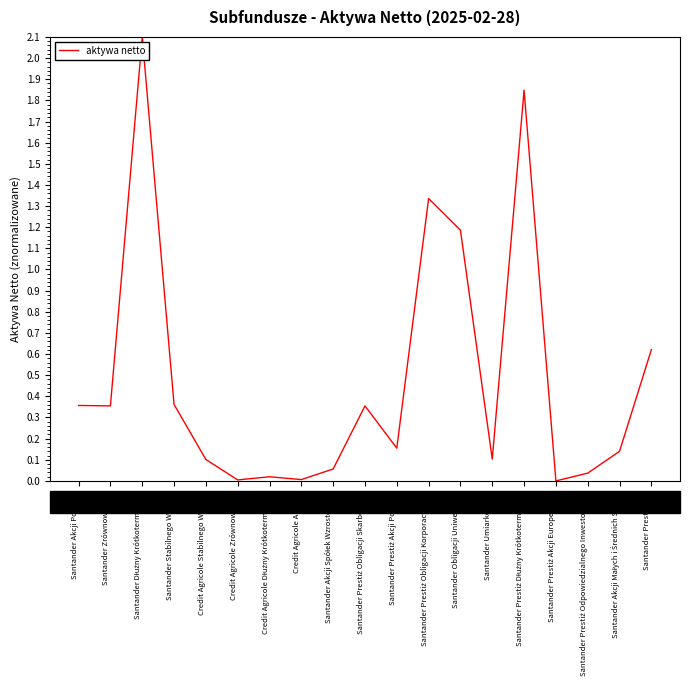

The chart shows a value of 0.0 at Credit Agricole Stabilnego Wzrostu. True or false?

False